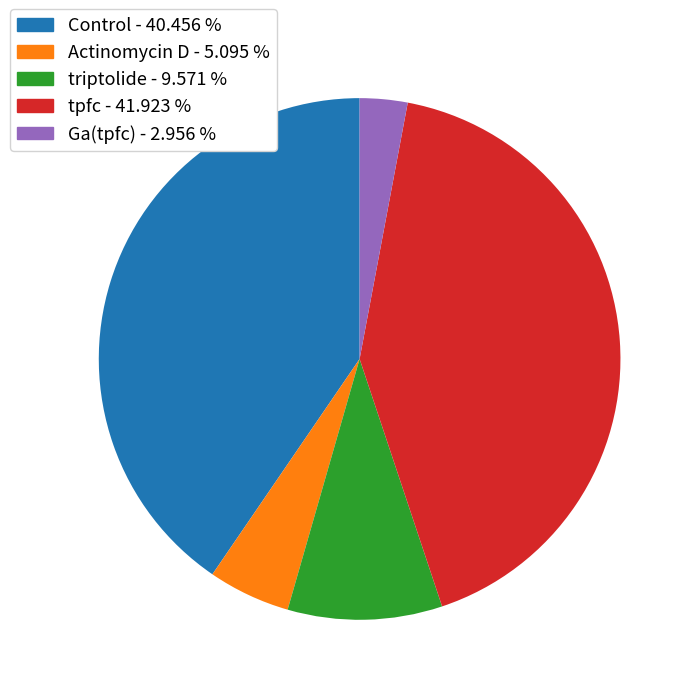

Which slice is the largest?

tpfc